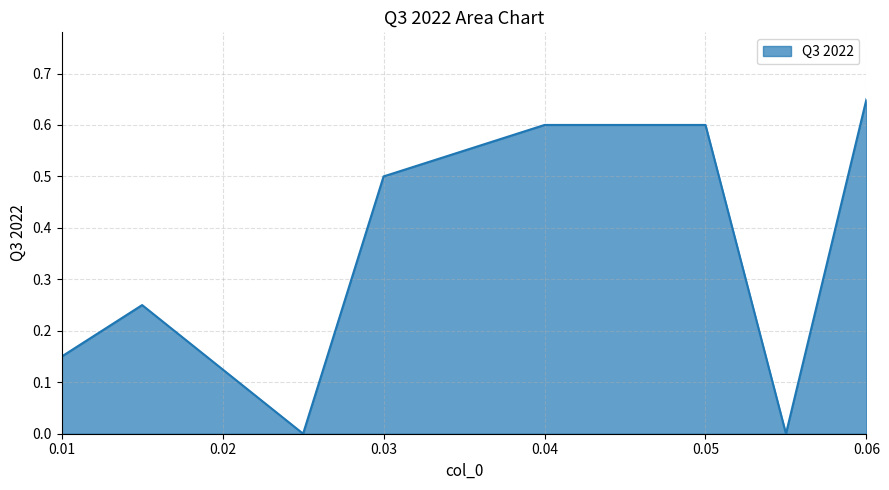

How many lines are shown in the chart?

1